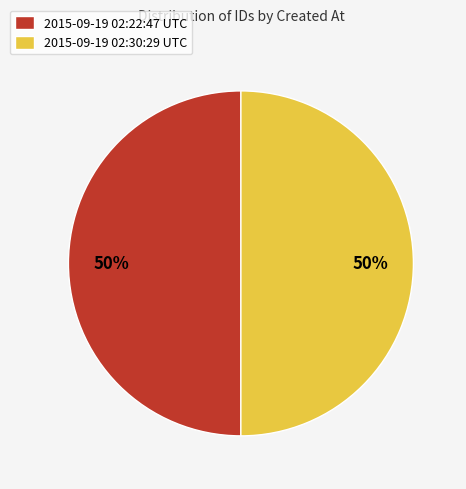

To the nearest percent, what is the average slice percentage?

50%